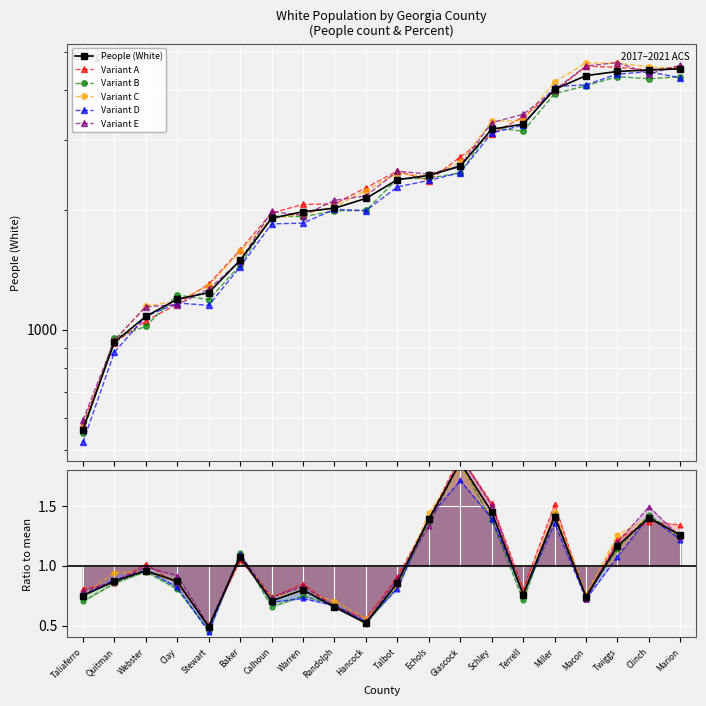

What is the difference between the second highest and second lowest values in the Value (Percent) series?

0.9